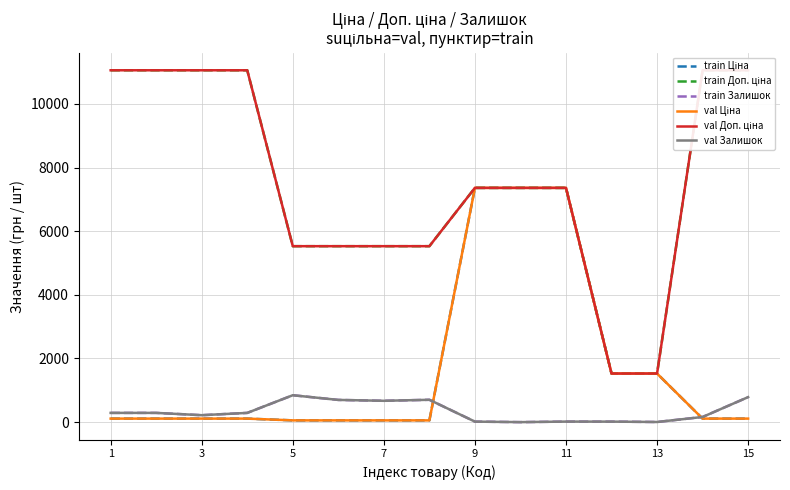

How many distinct data groups are displayed?

6